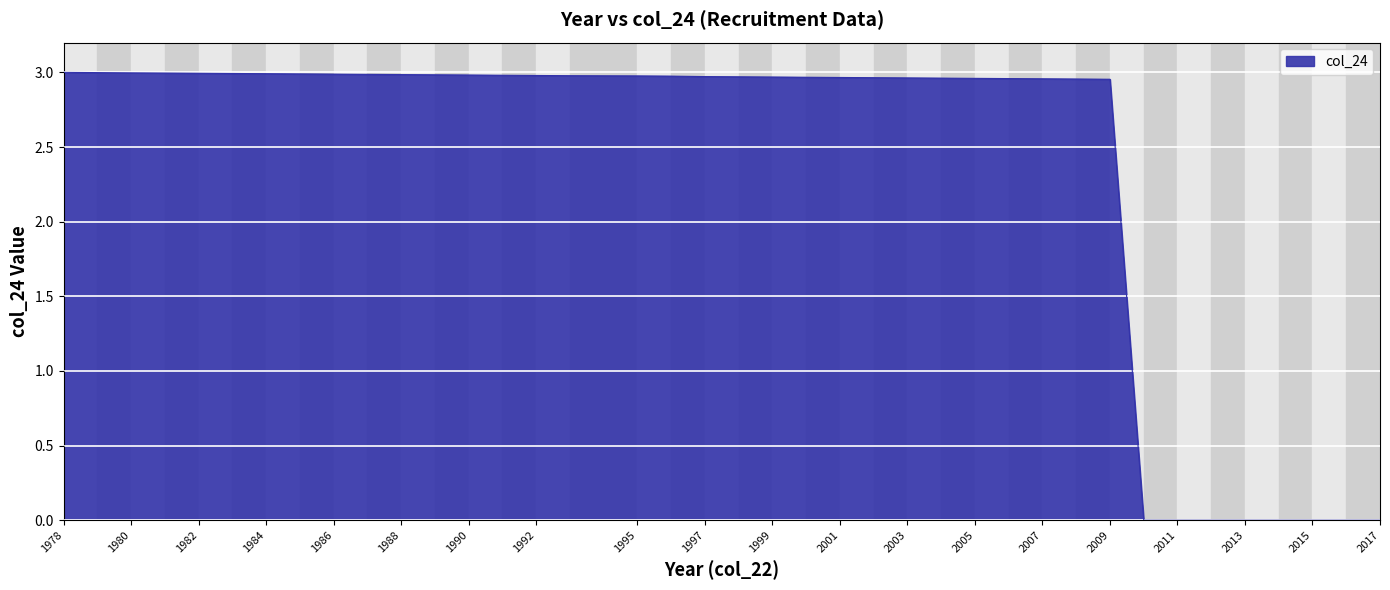

At which label is the value closest to 1?

2010